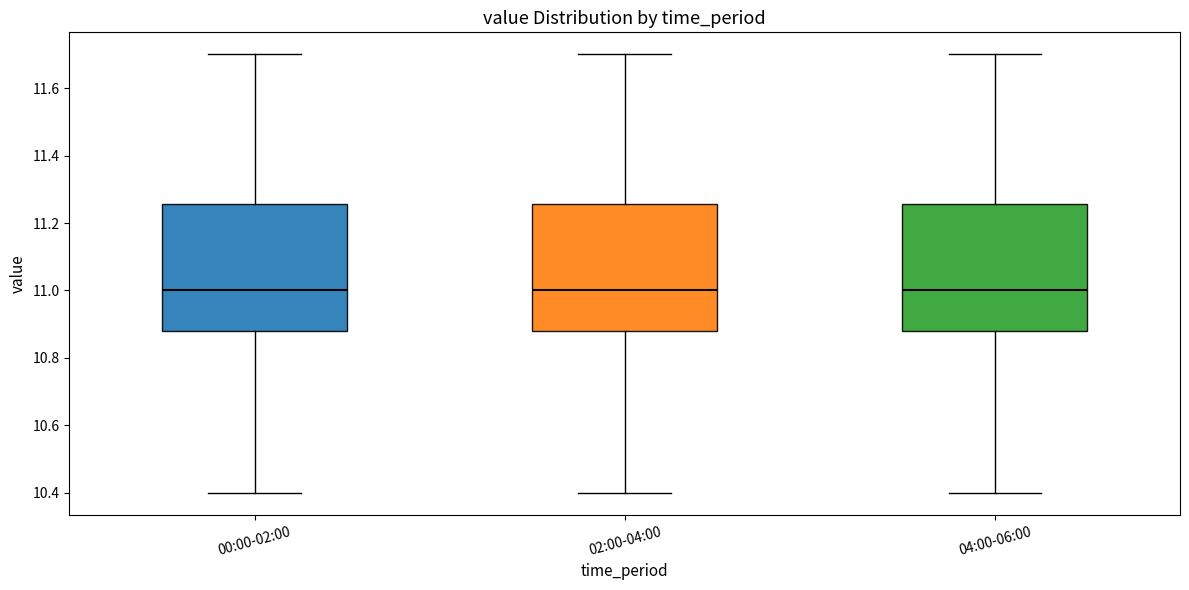

Reading left to right, transcribe this box plot: for each box, give where its median line is, the range the box spans, and where its two whiskers end, as read against the y-axis. The values are not printed on the chart, so give them approximately, as read against the axis.

00:00-02:00: median 11.00, box 10.88 to 11.26, whiskers 10.40 to 11.70
02:00-04:00: median 11.00, box 10.88 to 11.26, whiskers 10.40 to 11.70
04:00-06:00: median 11.00, box 10.88 to 11.26, whiskers 10.40 to 11.70